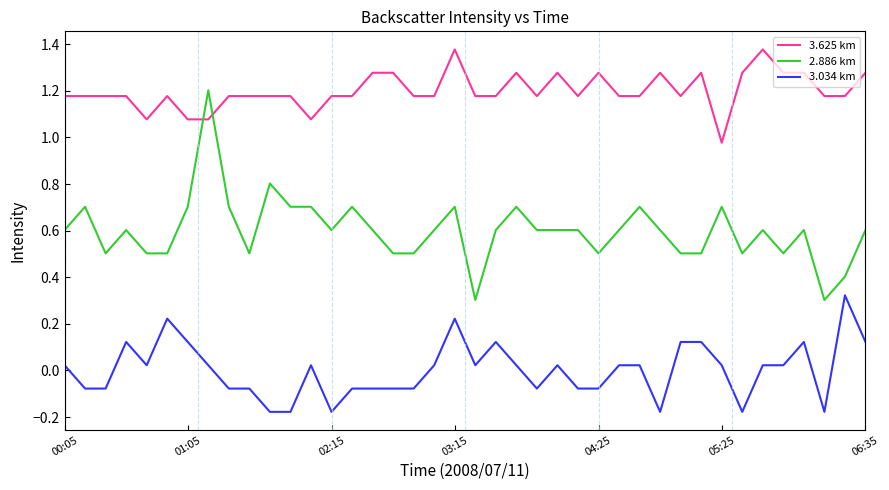

How many negative values does the 3.034 km series have?

17